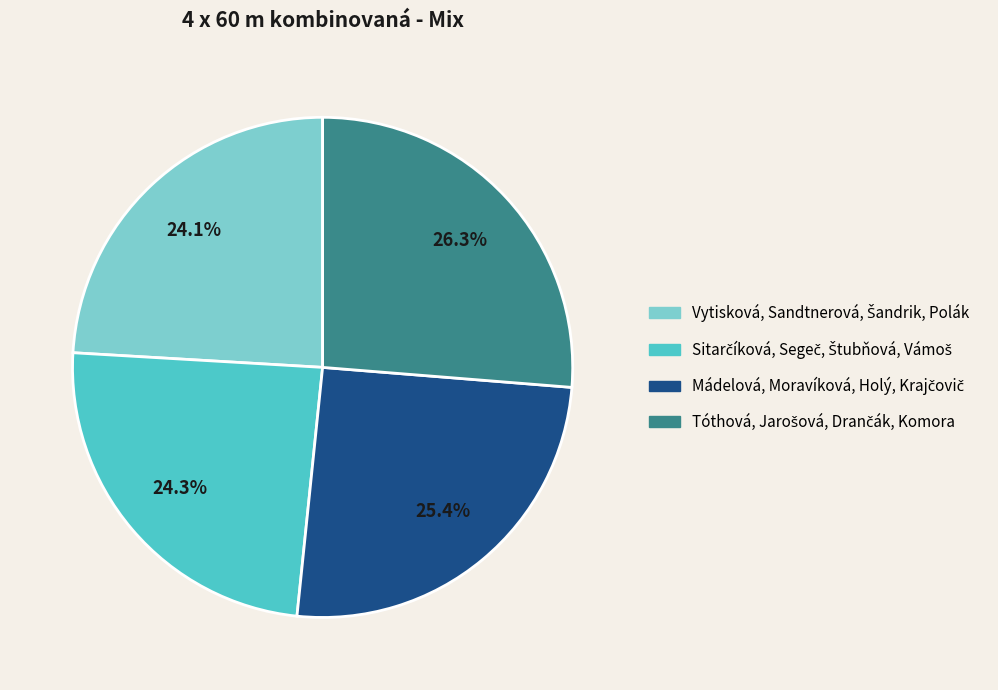

Is there any slice that represents more than half of the pie?

No